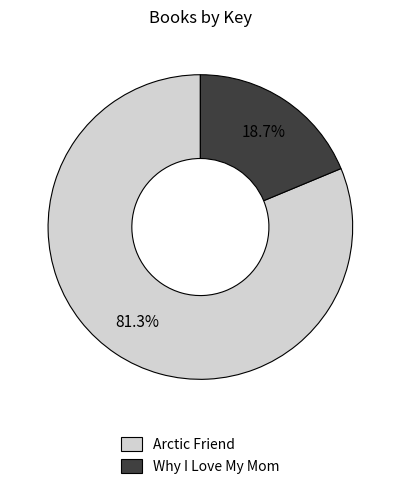

Is there a majority slice in this chart?

Yes